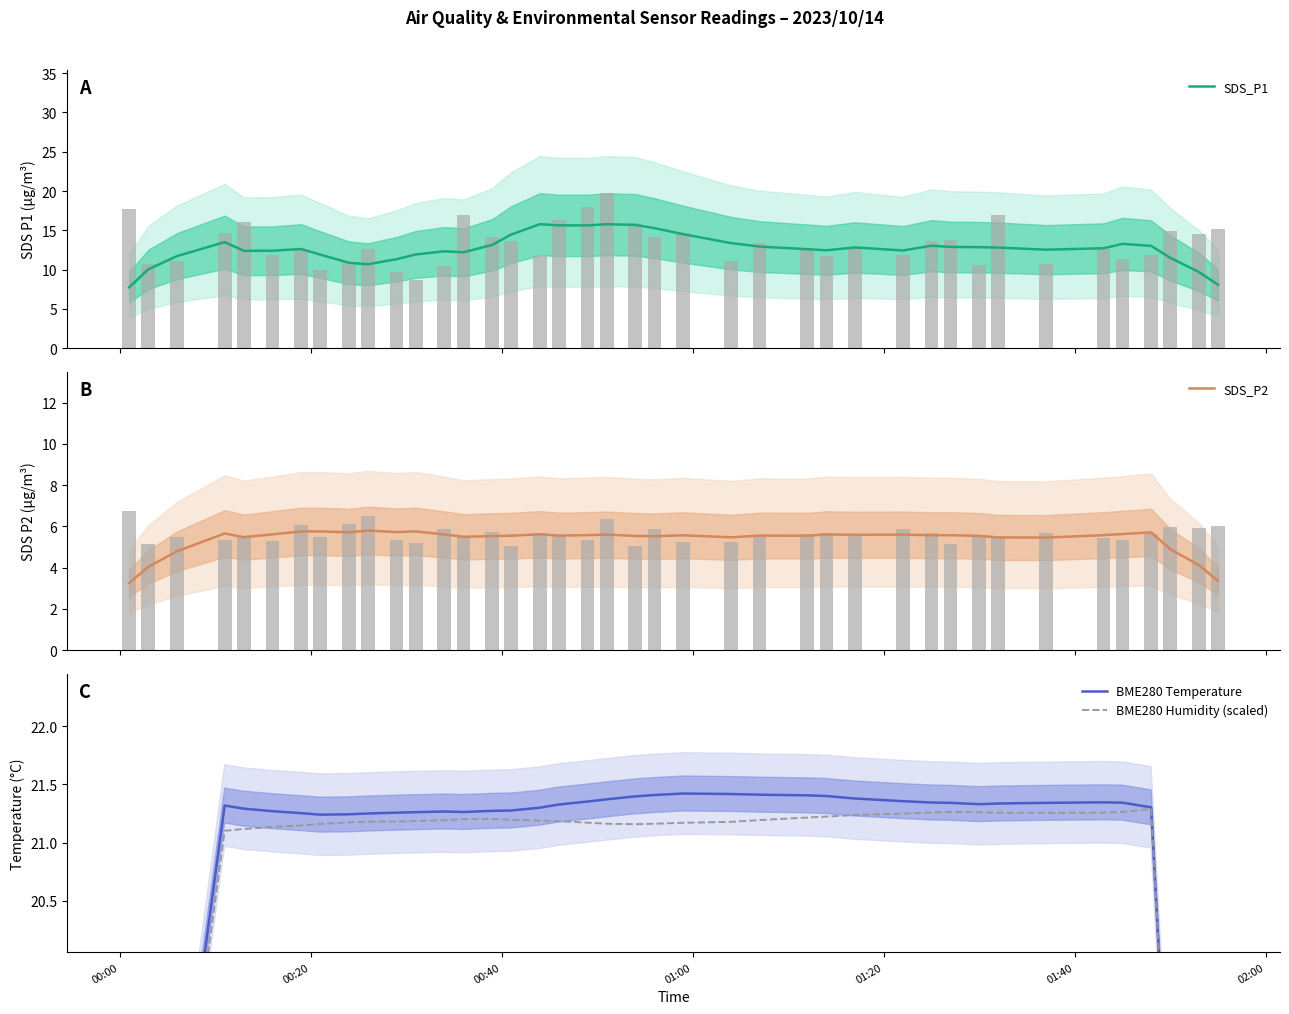

Which series has the largest total across all categories?

BME280 Temperature